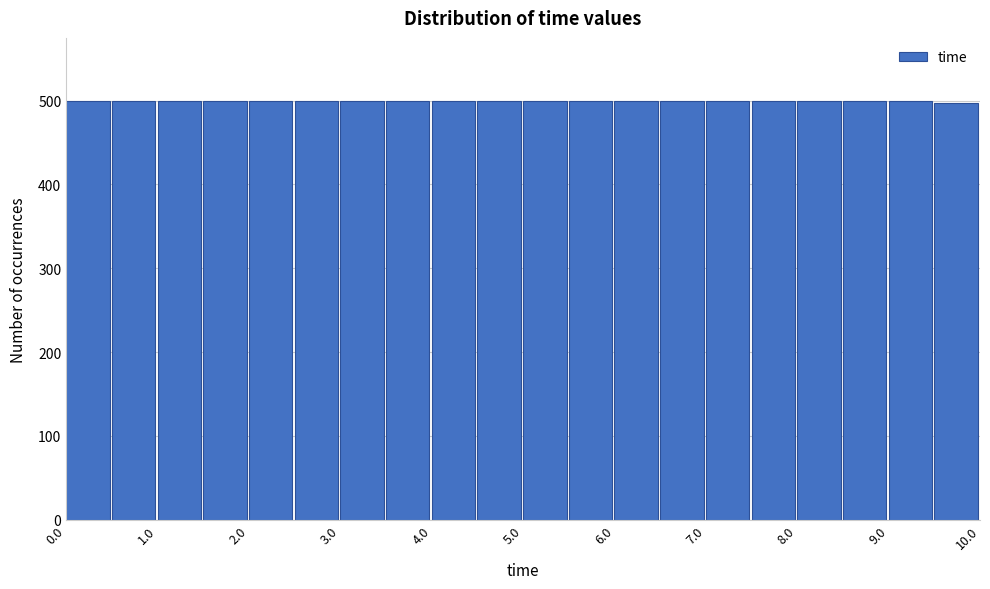

Reading left to right, transcribe this chart: for each bar, give the range it covers on the x-axis and its height. The values are not printed on the chart, so give them approximately, as read against the axis.

0.0 to 0.5: 500
0.5 to 1.0: 500
1.0 to 1.5: 500
1.5 to 2.0: 500
2.0 to 2.5: 500
2.5 to 3.0: 500
3.0 to 3.5: 500
3.5 to 4.0: 500
4.0 to 4.5: 500
4.5 to 5.0: 500
5.0 to 5.5: 500
5.5 to 6.0: 500
6.0 to 6.5: 500
6.5 to 7.0: 500
7.0 to 7.5: 500
7.5 to 8.0: 500
8.0 to 8.5: 500
8.5 to 9.0: 500
9.0 to 9.5: 500
9.5 to 10.0: 500